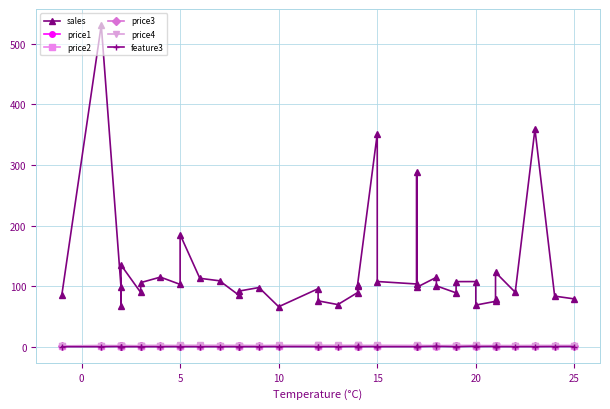

True or false: feature3 and price4 intersect in this chart.

False